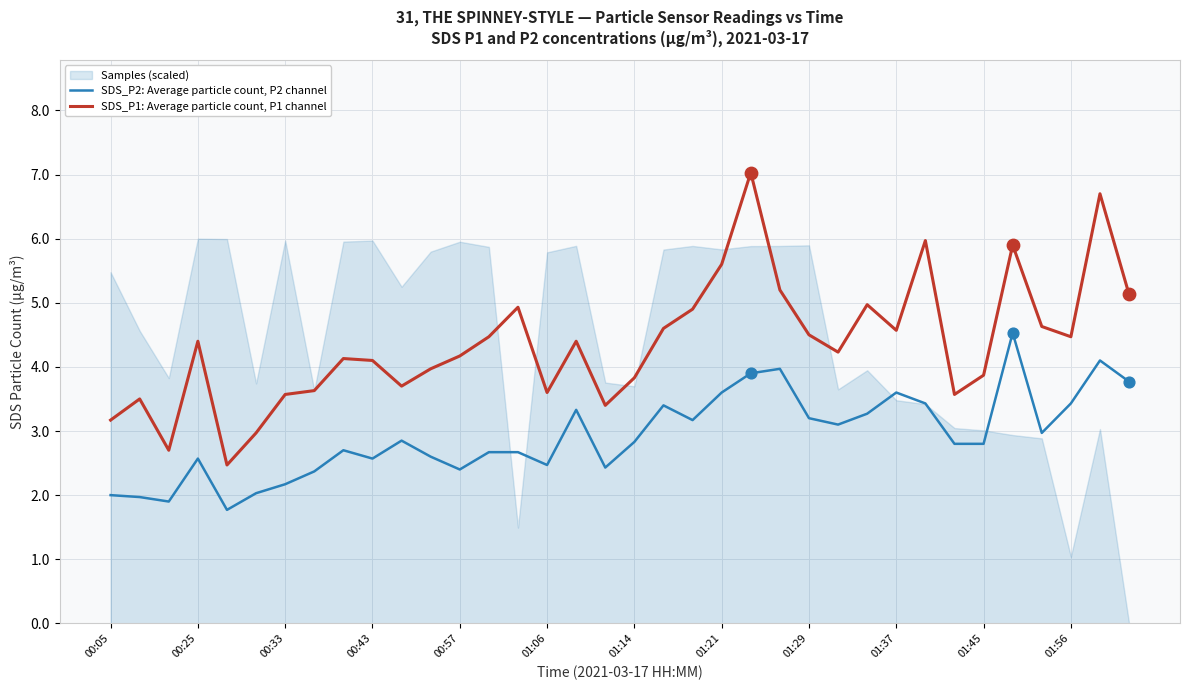

Which series contains the lowest Y value?

SDS_P2: Average particle count, P2 channel